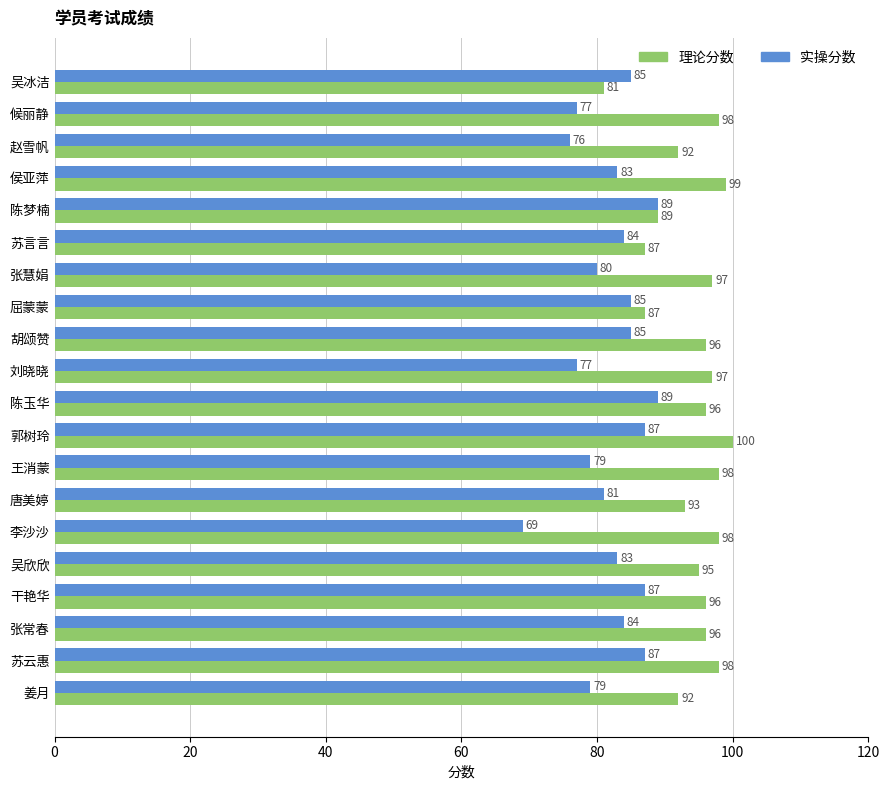

How many data points does each series have?

20